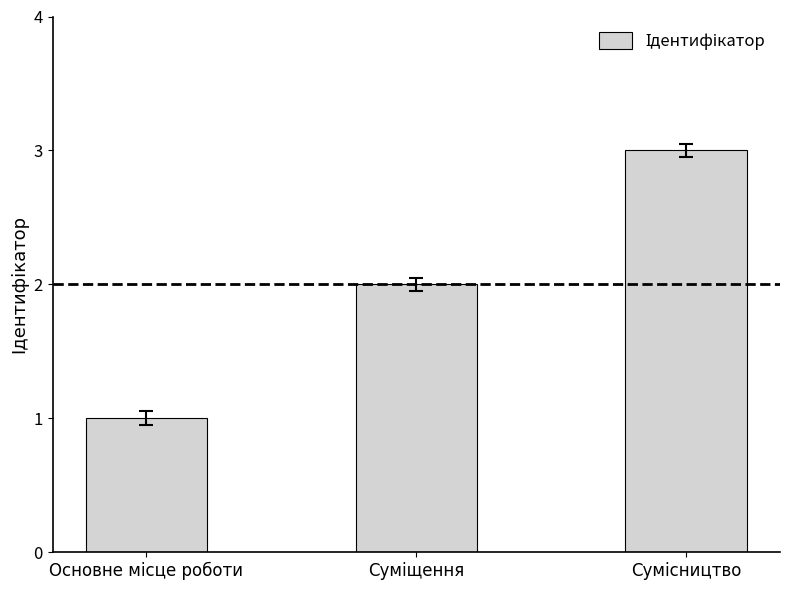

How many distinct data groups are displayed?

1